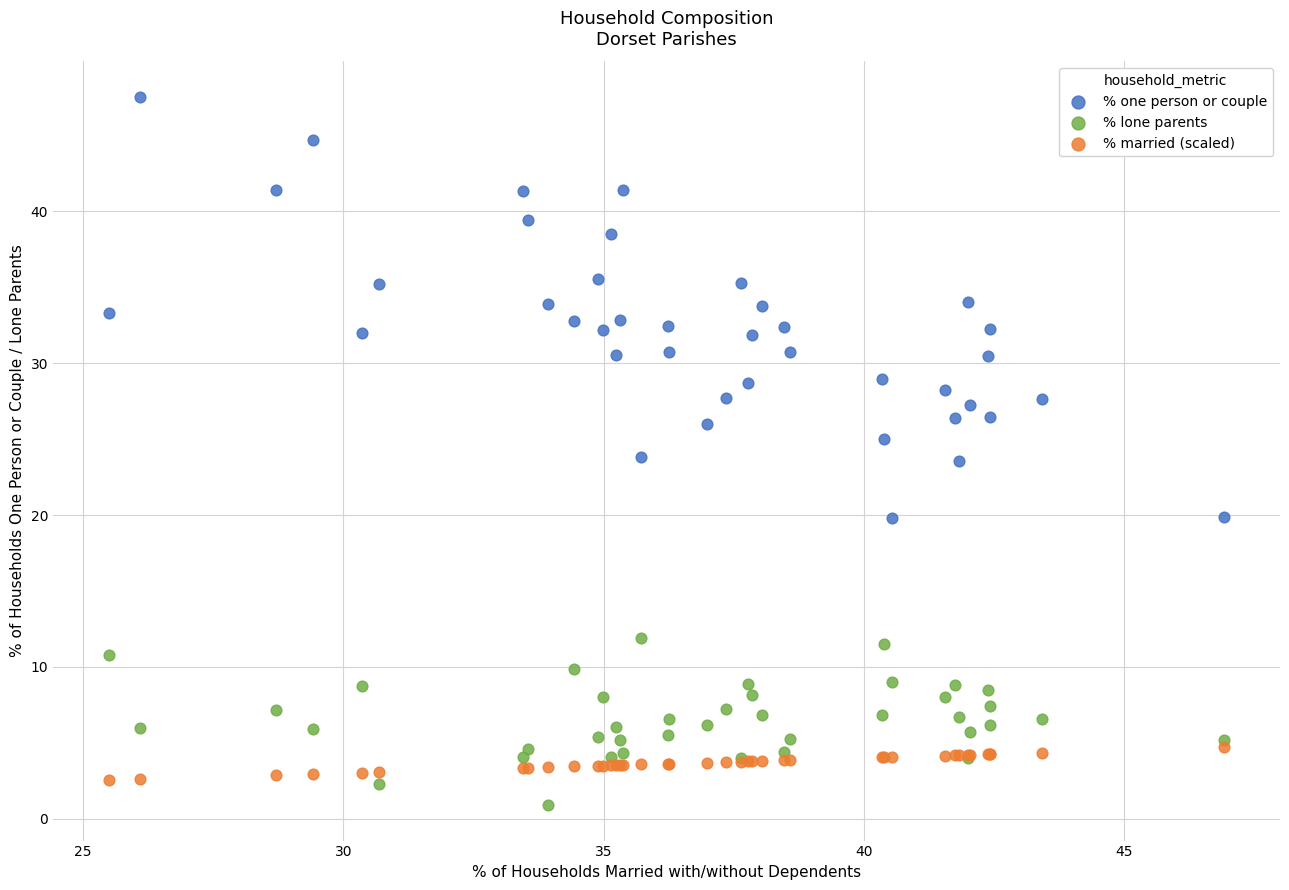

Which series reaches the maximum Y coordinate?

% one person or couple